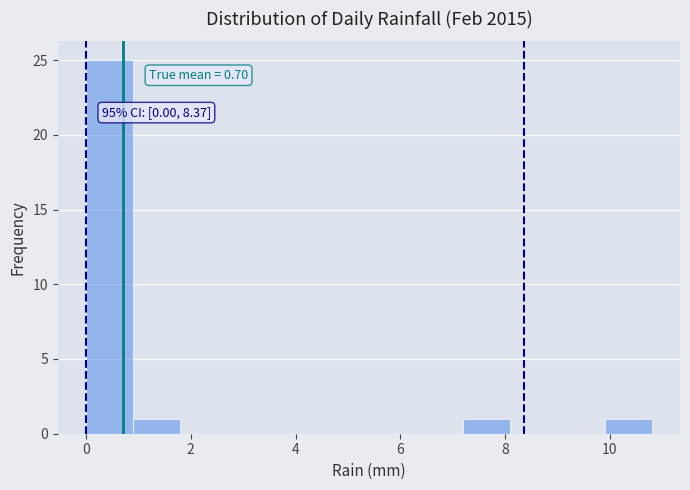

Which range on the x-axis has the tallest bar?

0.0 to 0.9